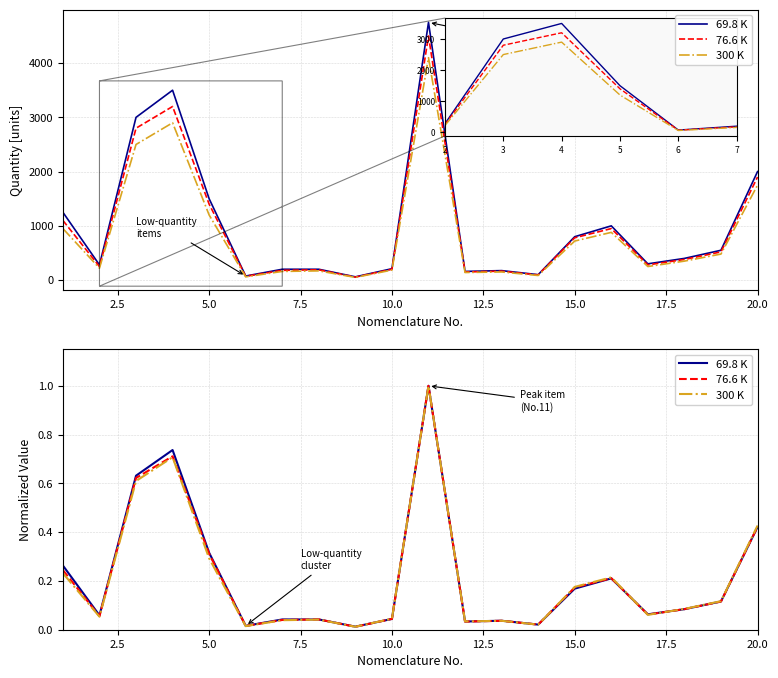

Between 15.0 and 20.0, which series saw the biggest shift?

69.8 K